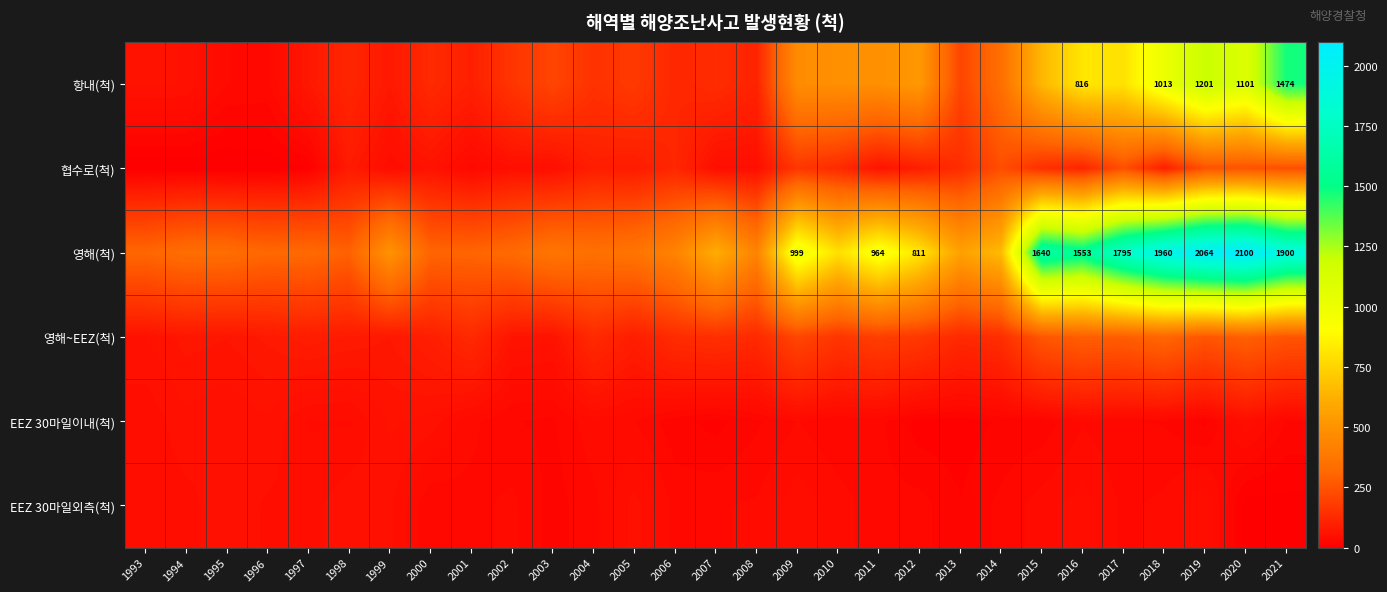

How many categories are shown in the chart?

29